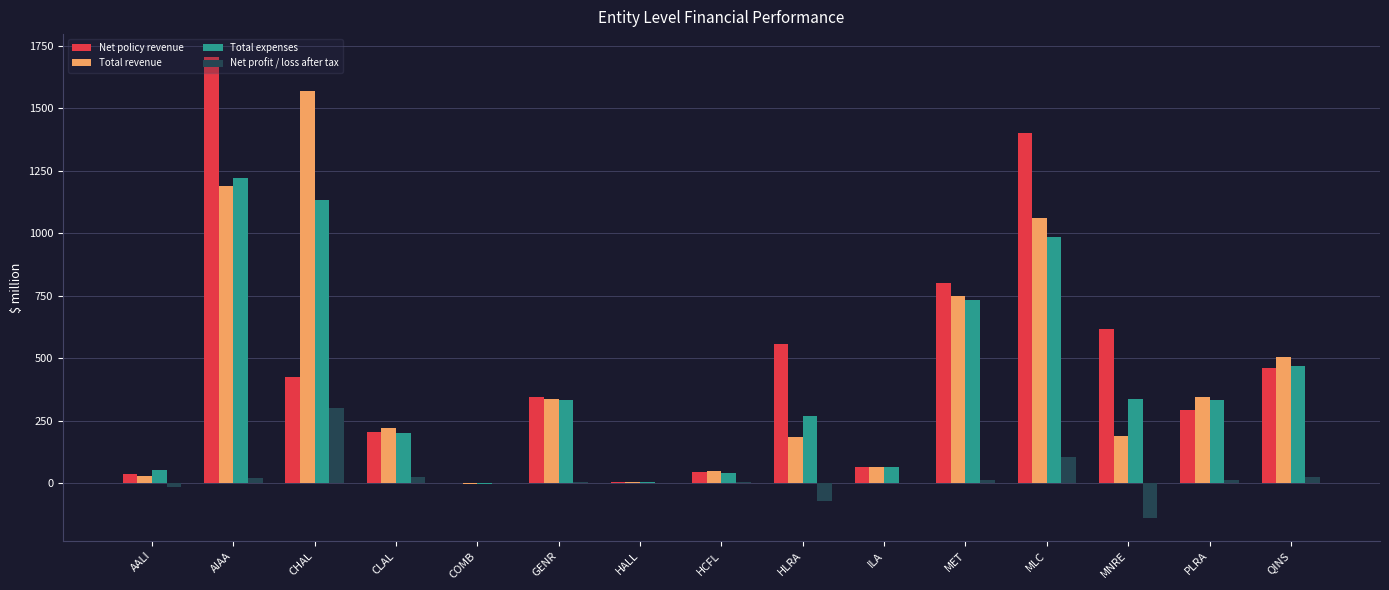

At which category is the sum across all series the highest?

AIAA